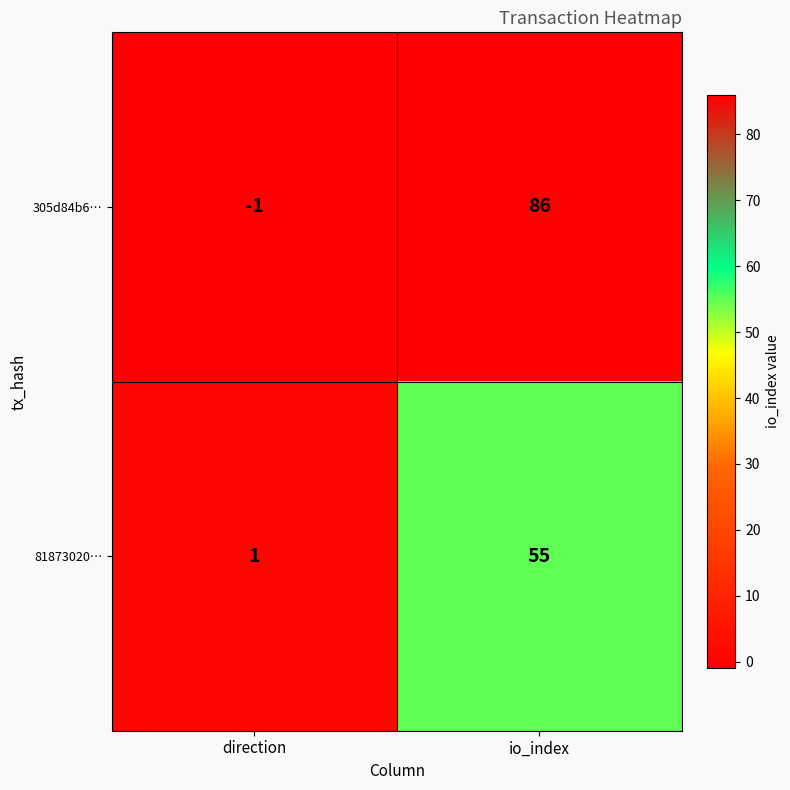

At which label is 81873020… closest to 28?

direction